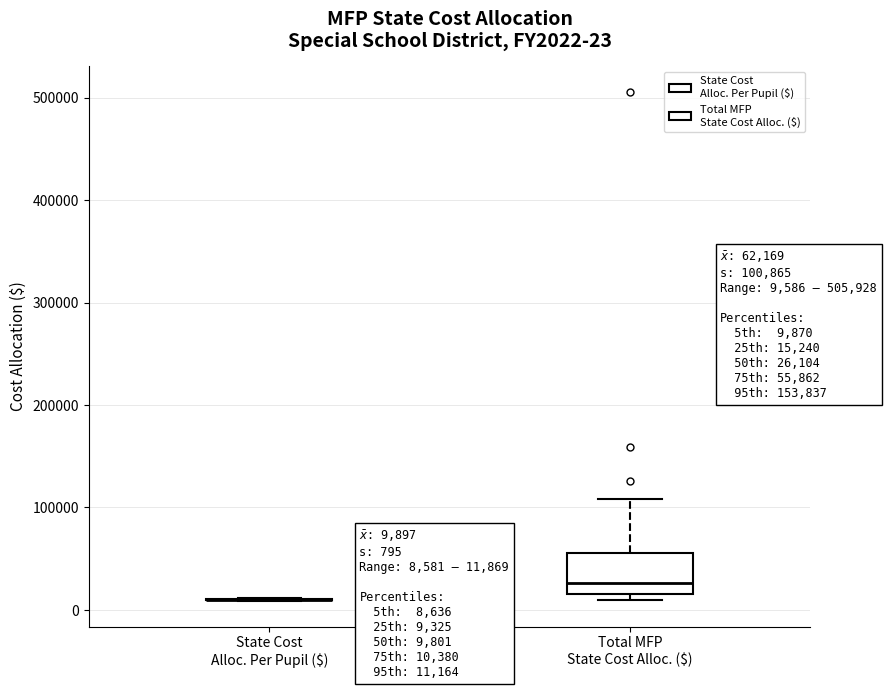

Comparing the boxes themselves (not the whiskers), which one is the tallest?

Total MFP State Cost Alloc. ($)